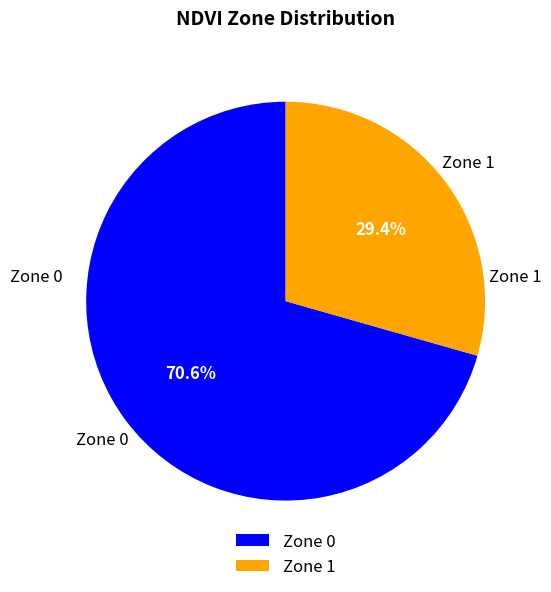

To the nearest percent, what is the combined percentage of Zone 0 and Zone 1?

100%